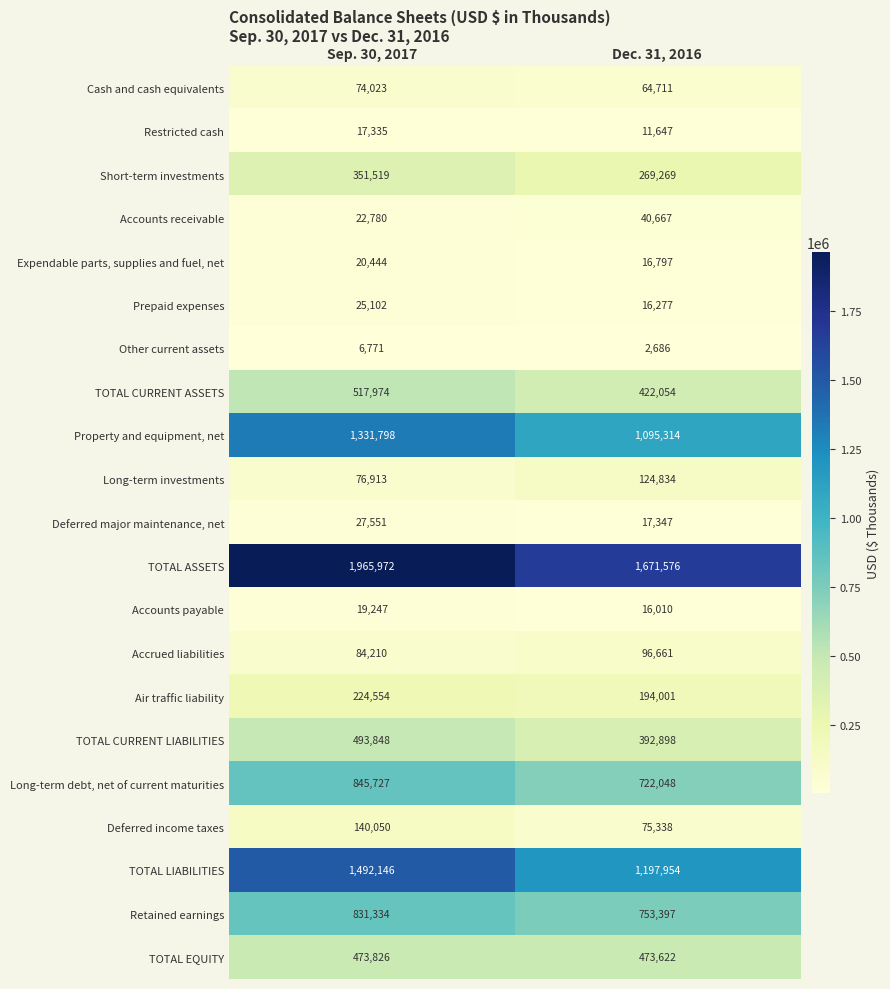

At which category is the sum across all series the highest?

Sep. 30, 2017